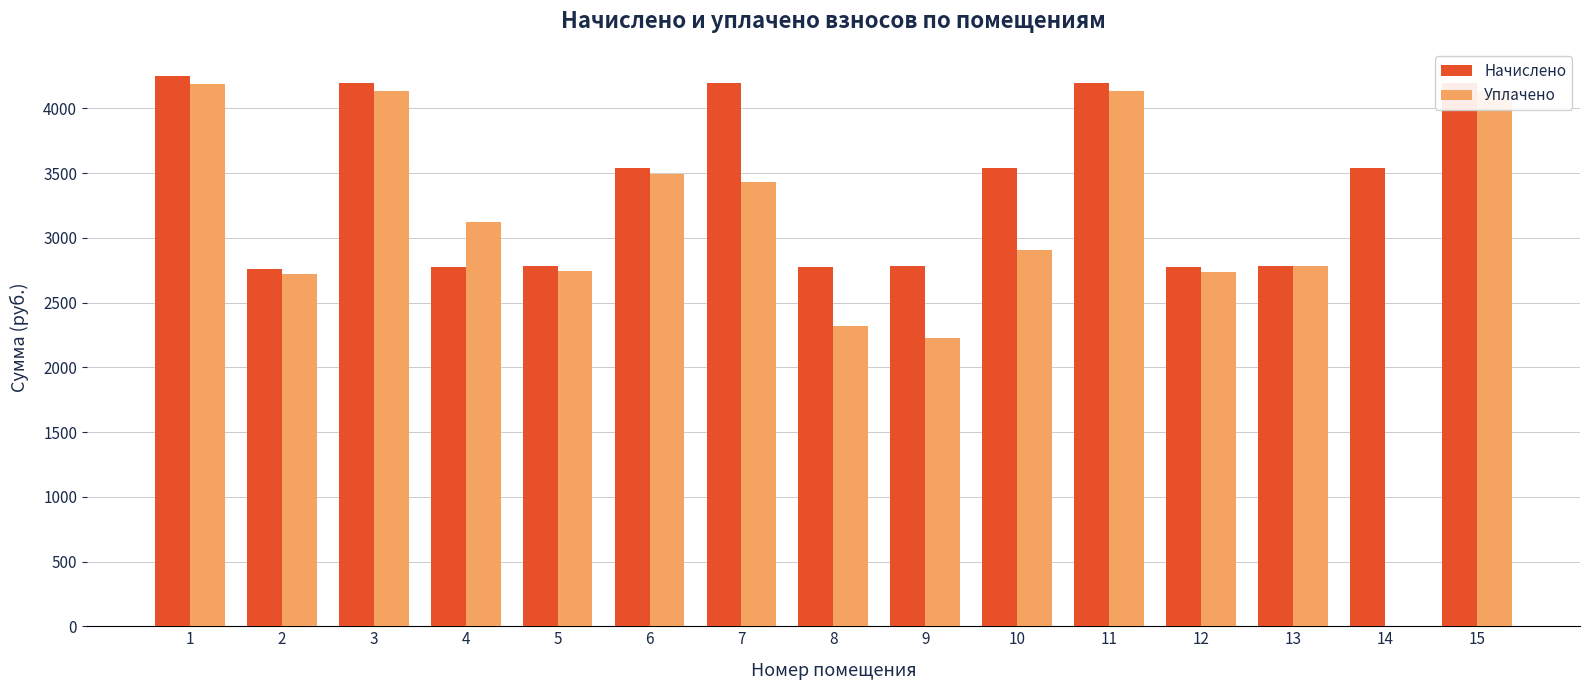

Where is Уплачено nearest to the value 2093?

9